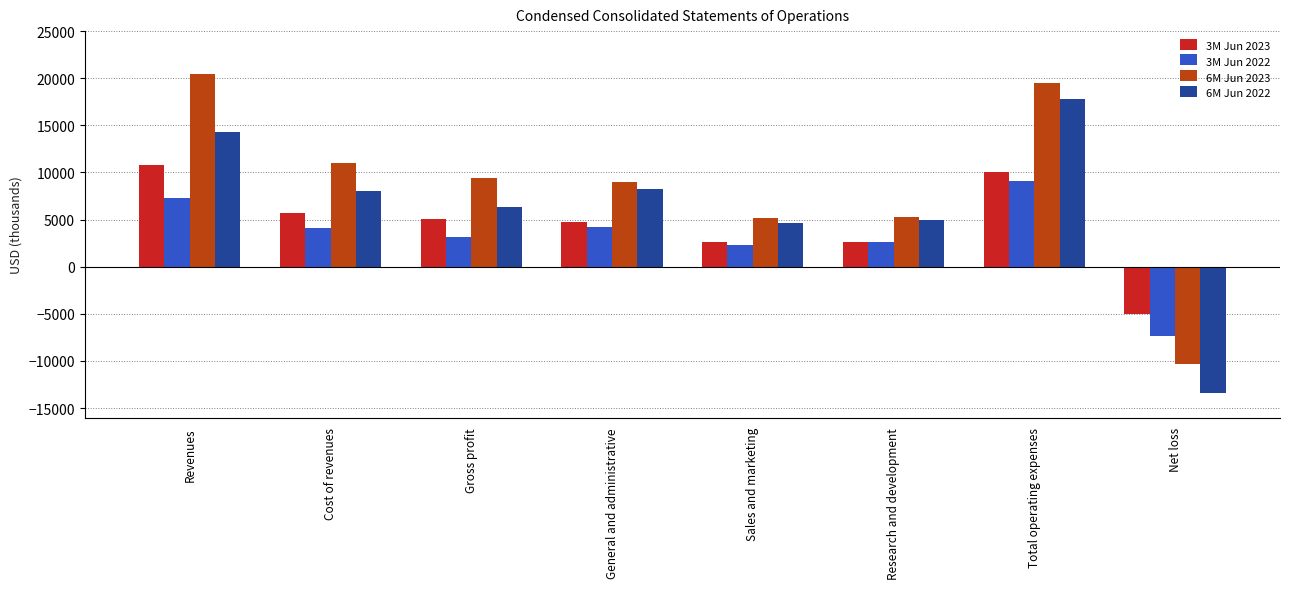

Does the chart contain any negative values?

Yes